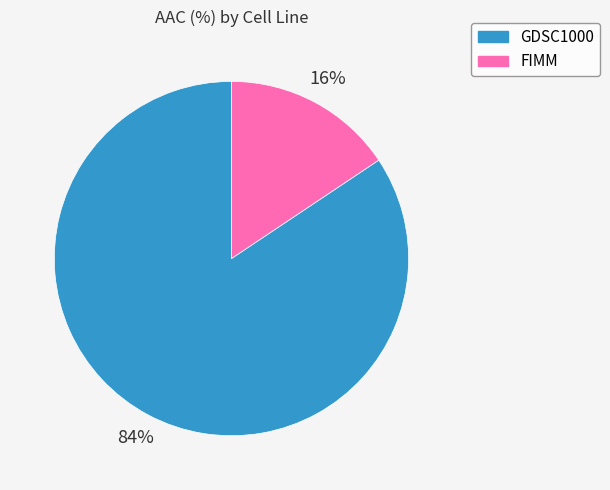

How many slices are in this pie chart?

2